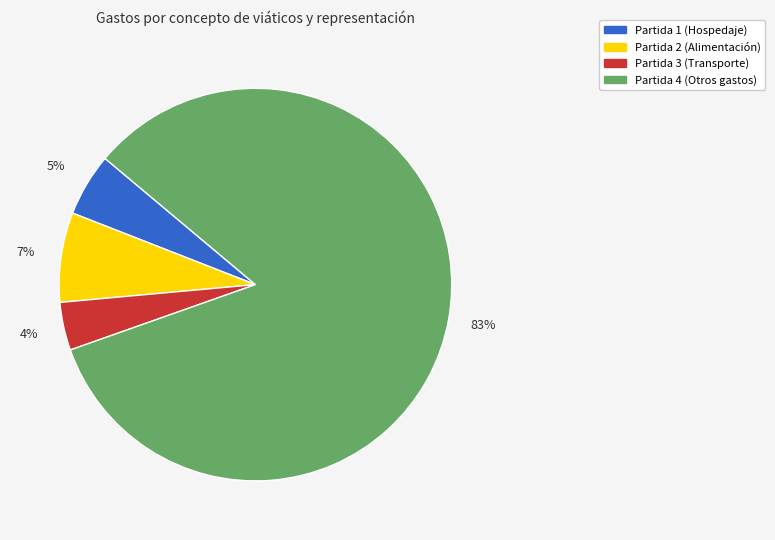

To the nearest percent, what is the difference between the largest and smallest slice percentages?

80%